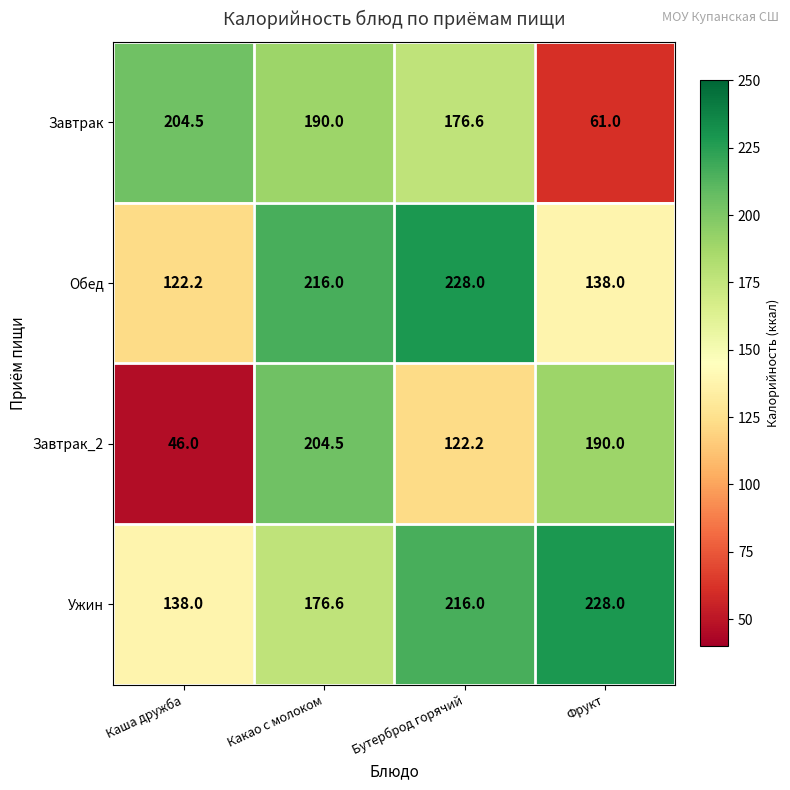

Rank the series at Бутерброд горячий from highest to lowest value.

Обед, Ужин, Завтрак, Завтрак_2